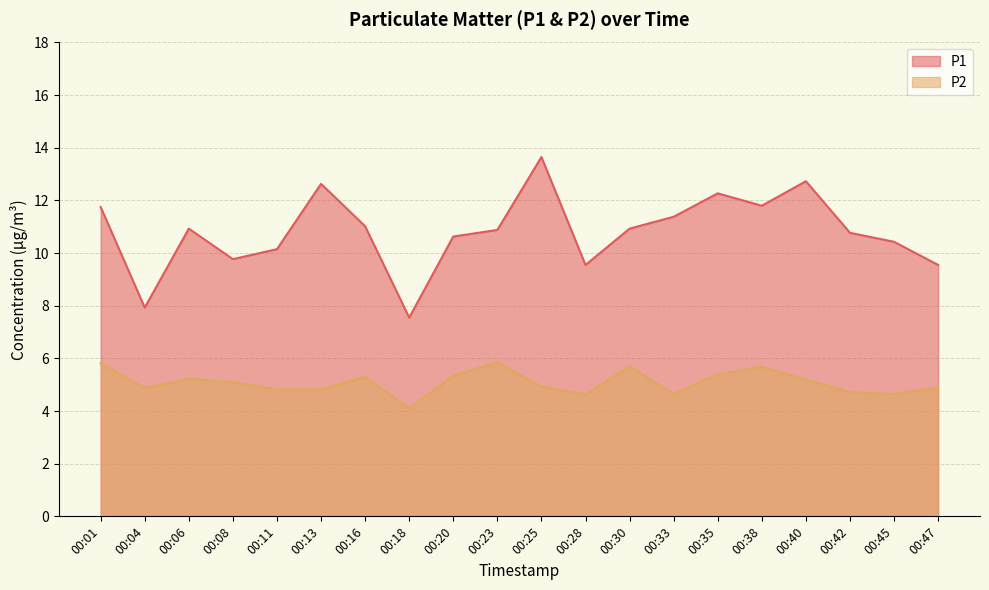

At how many categories does at least one series exceed 11?

8